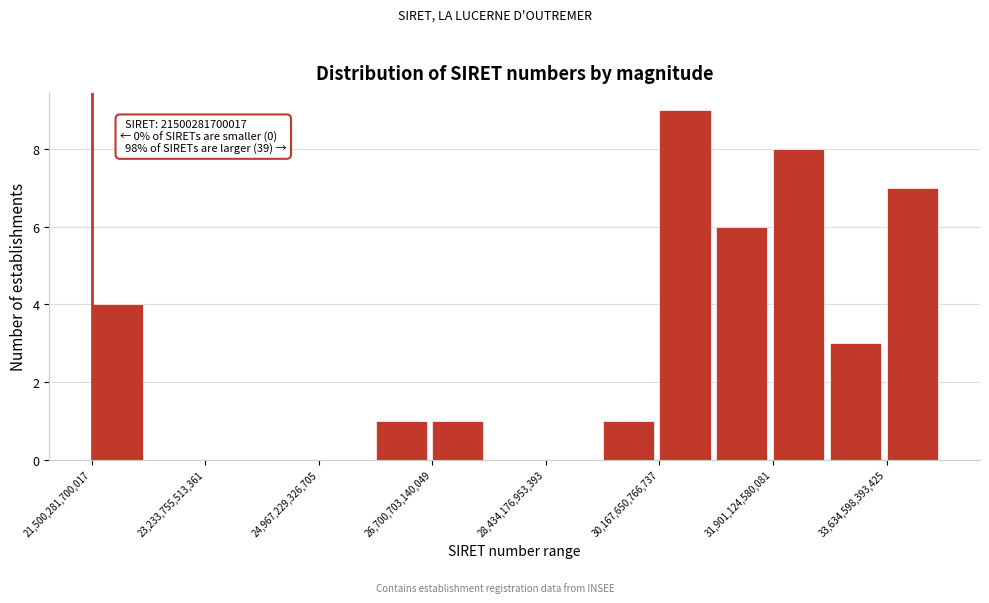

Which range on the x-axis has the tallest bar?

30200000000000 to 31000000000000